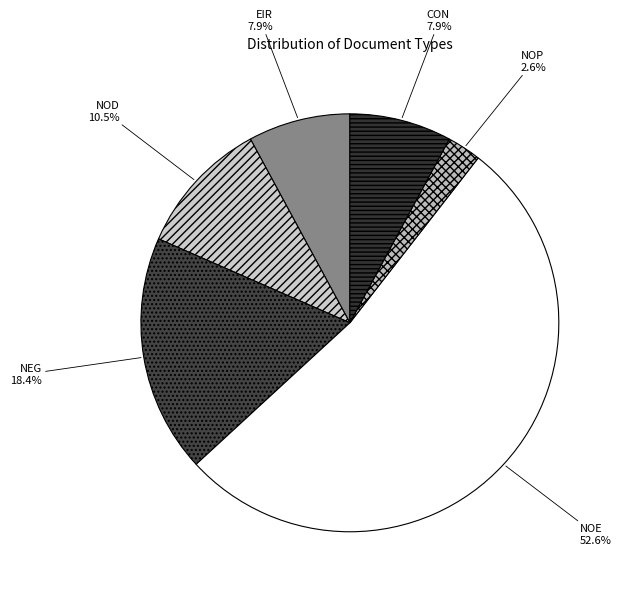

Count the number of slices in the pie.

6